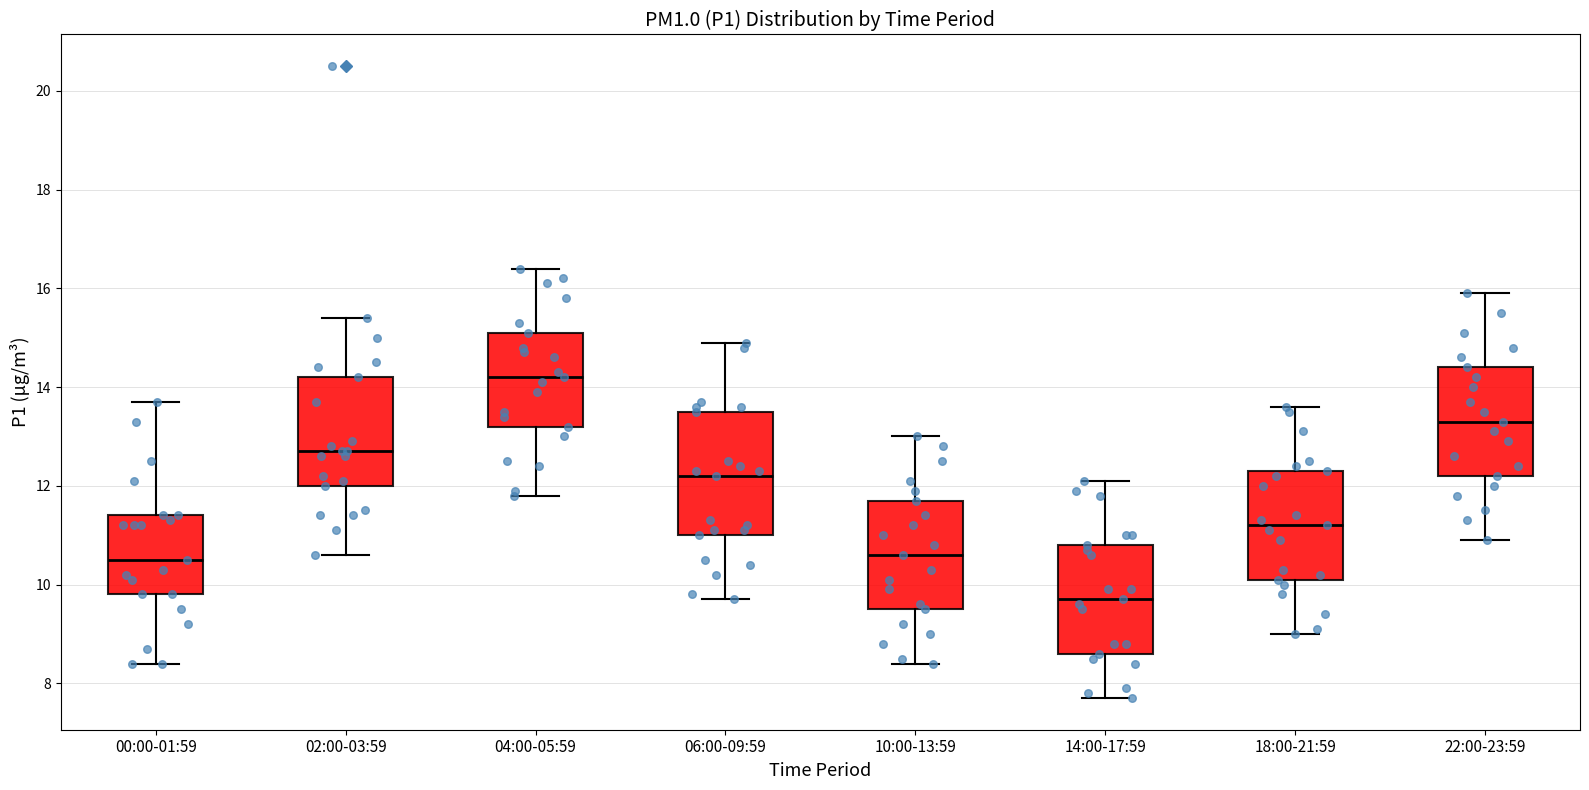

Reading left to right, transcribe this box plot: for each box, give where its median line is, the range the box spans, and where its two whiskers end, as read against the y-axis. The values are not printed on the chart, so give them approximately, as read against the axis.

00:00-01:59: median 10.6, box 9.8 to 11.4, whiskers 8.4 to 13.8
02:00-03:59: median 12.8, box 12.0 to 14.2, whiskers 10.6 to 15.4
04:00-05:59: median 14.2, box 13.2 to 15.2, whiskers 11.8 to 16.4
06:00-09:59: median 12.2, box 11.0 to 13.6, whiskers 9.8 to 15.0
10:00-13:59: median 10.6, box 9.6 to 11.8, whiskers 8.4 to 13.0
14:00-17:59: median 9.8, box 8.6 to 10.8, whiskers 7.8 to 12.2
18:00-21:59: median 11.2, box 10.2 to 12.4, whiskers 9.0 to 13.6
22:00-23:59: median 13.4, box 12.2 to 14.4, whiskers 11.0 to 16.0